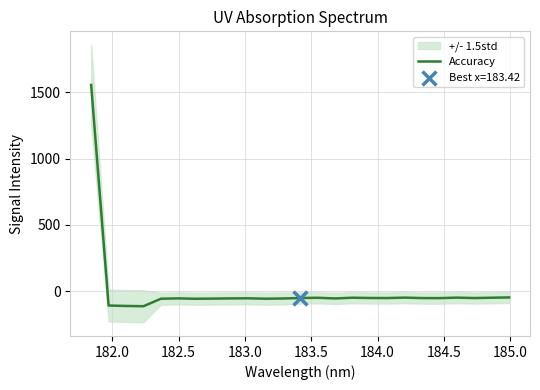

What is the lowest value of the Accuracy series?

-113.8